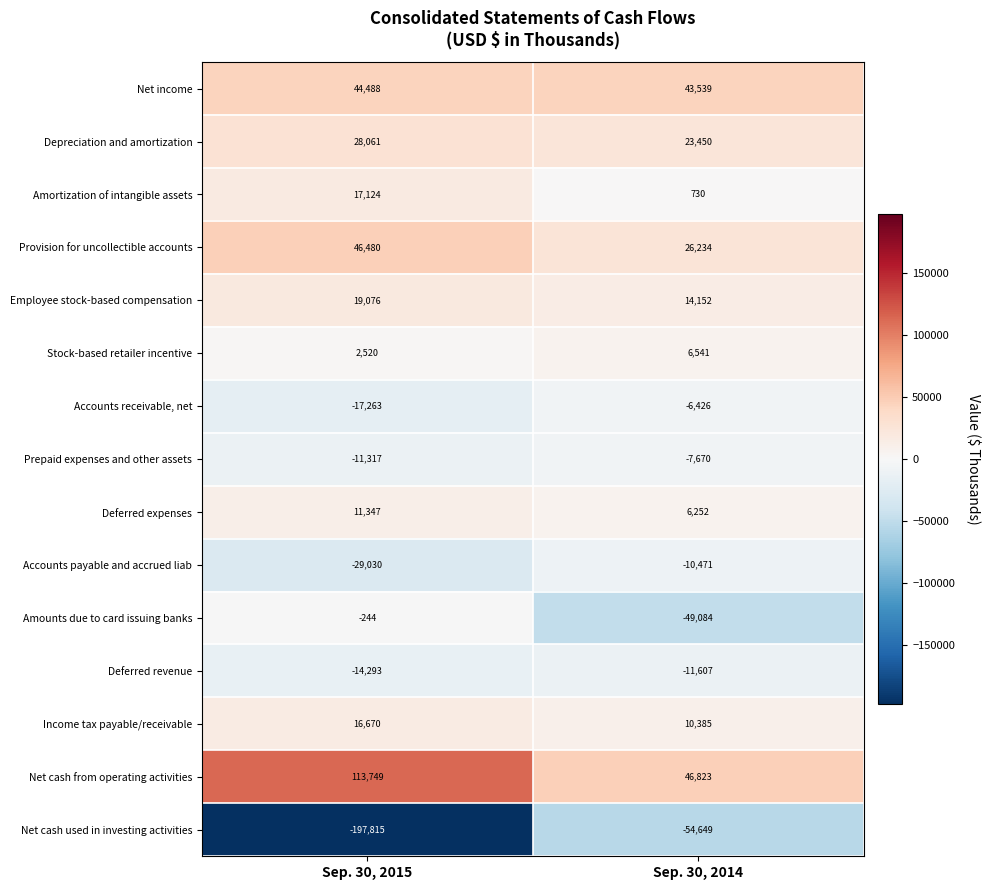

Is it true that Accounts payable and accrued liab equals -29030 at Sep. 30, 2015?

True